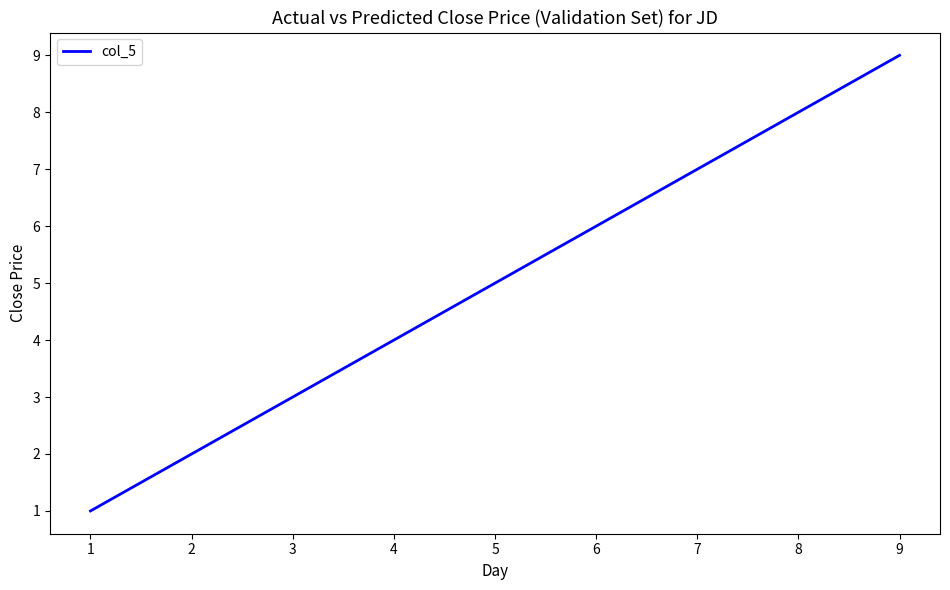

Is it true that the value at 1 is 1?

True